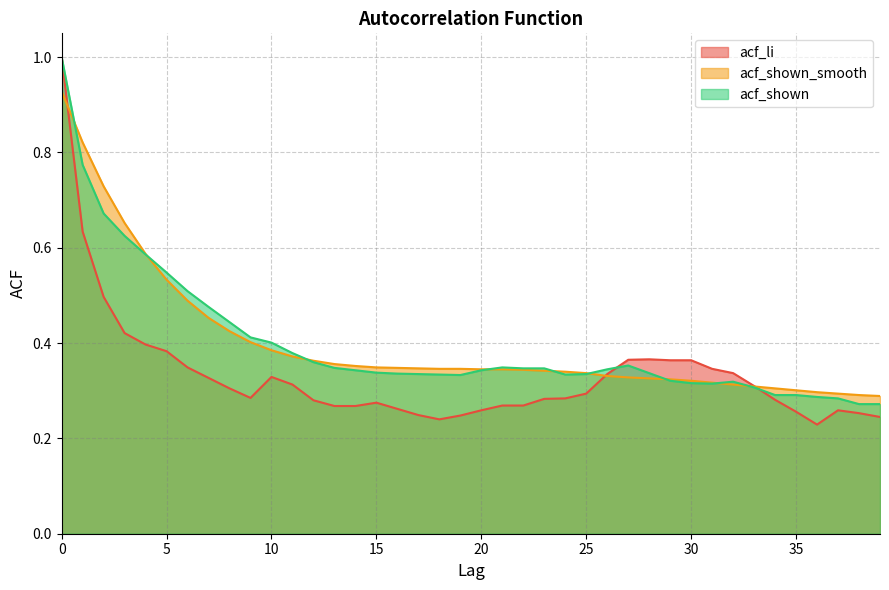

Which series changed the most between 1 and 17?

acf_shown_smooth